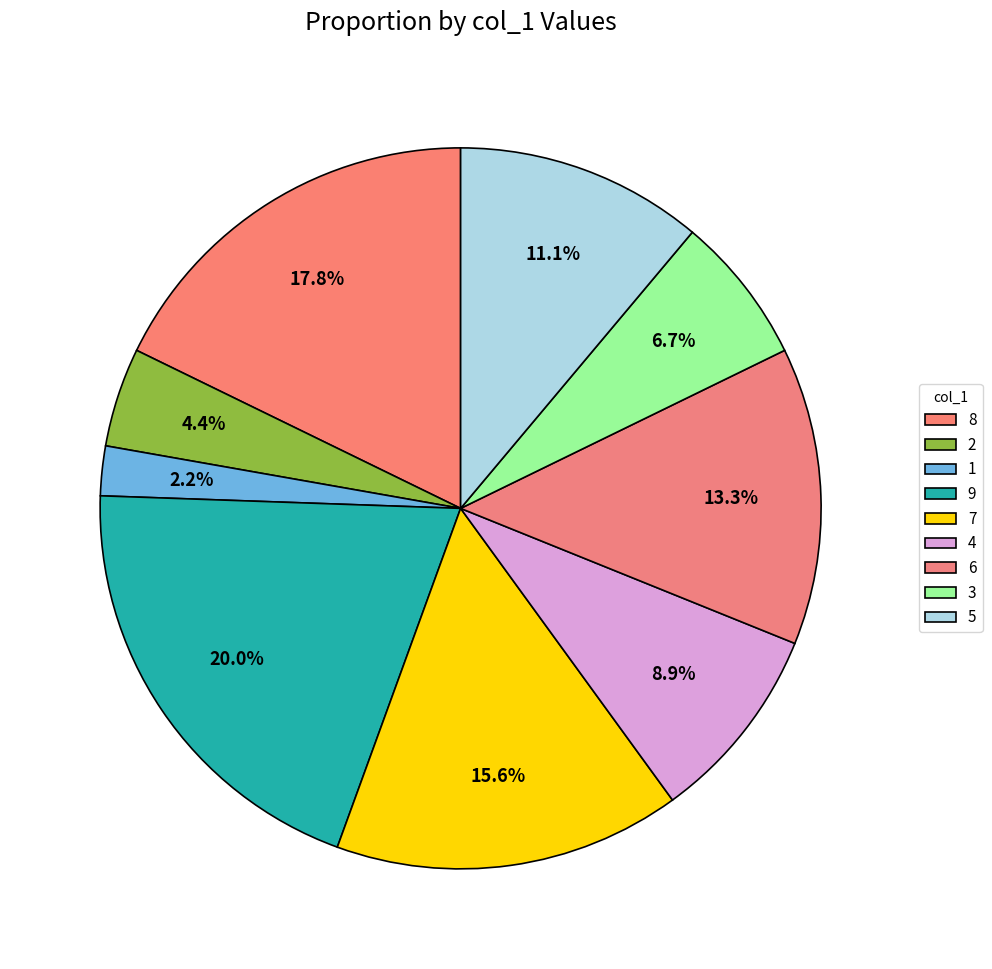

To the nearest percent, what is the difference between the 4 and 8 slice percentages?

9%